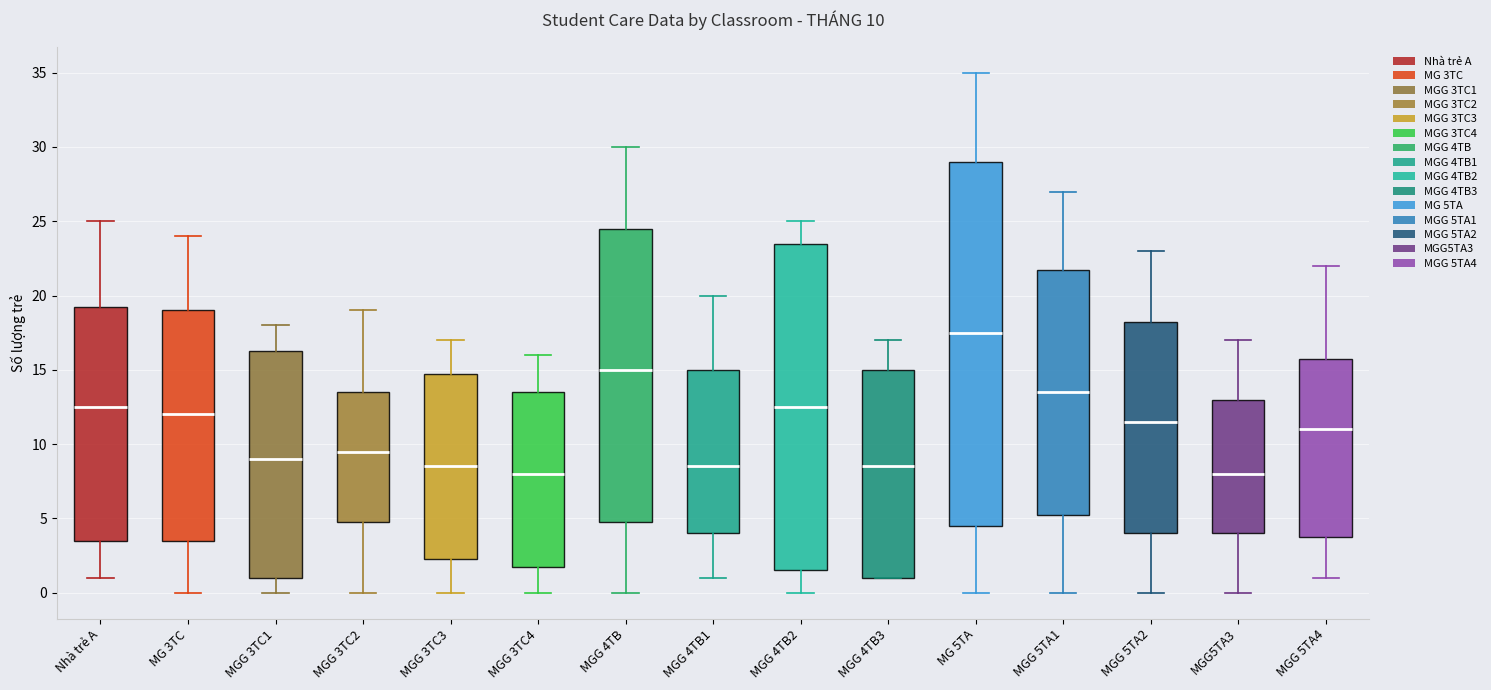

Comparing the boxes themselves (not the whiskers), which one is the tallest?

MG 5TA